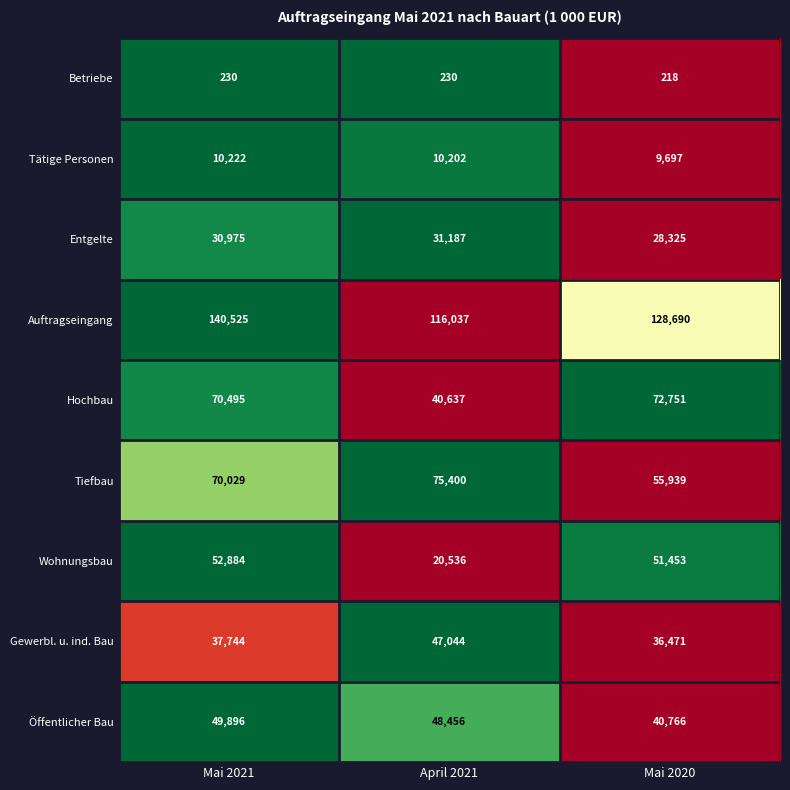

Reading left to right, transcribe all the data shown in this chart.

Betriebe: Mai 2021=230	April 2021=230	Mai 2020=218
Tätige Personen: Mai 2021=10222	April 2021=10202	Mai 2020=9697
Entgelte: Mai 2021=30975	April 2021=31187	Mai 2020=28325
Auftragseingang: Mai 2021=140525	April 2021=116037	Mai 2020=128690
Hochbau: Mai 2021=70495	April 2021=40637	Mai 2020=72751
Tiefbau: Mai 2021=70029	April 2021=75400	Mai 2020=55939
Wohnungsbau: Mai 2021=52884	April 2021=20536	Mai 2020=51453
Gewerbl. u. ind. Bau: Mai 2021=37744	April 2021=47044	Mai 2020=36471
Öffentlicher Bau: Mai 2021=49896	April 2021=48456	Mai 2020=40766